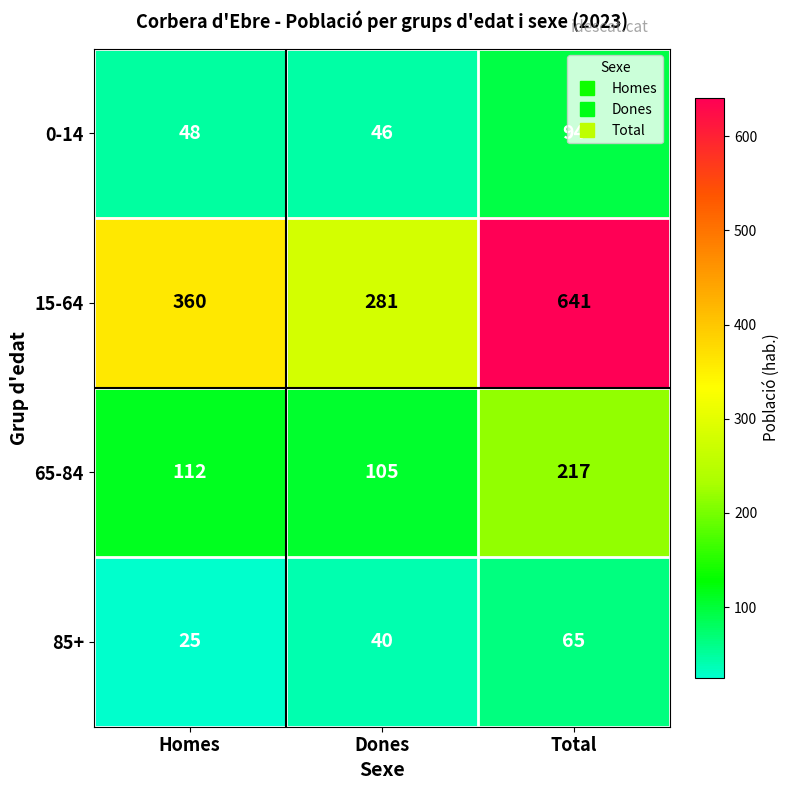

List the series in order of their peak value, highest first.

15-64, 65-84, 0-14, 85+